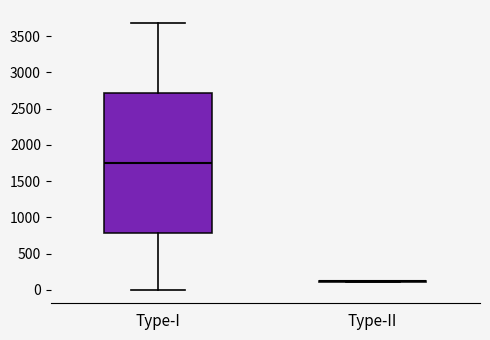

Reading left to right, read every box against the y-axis: the position of its median line, the range the box covers, and the ends of its whiskers. The values are not printed on the chart, so give them approximately, as read against the axis.

Type-I: median 1750, box 800 to 2700, whiskers 0 to 3700
Type-II: box collapsed to a line at 100, whiskers 100 to 100